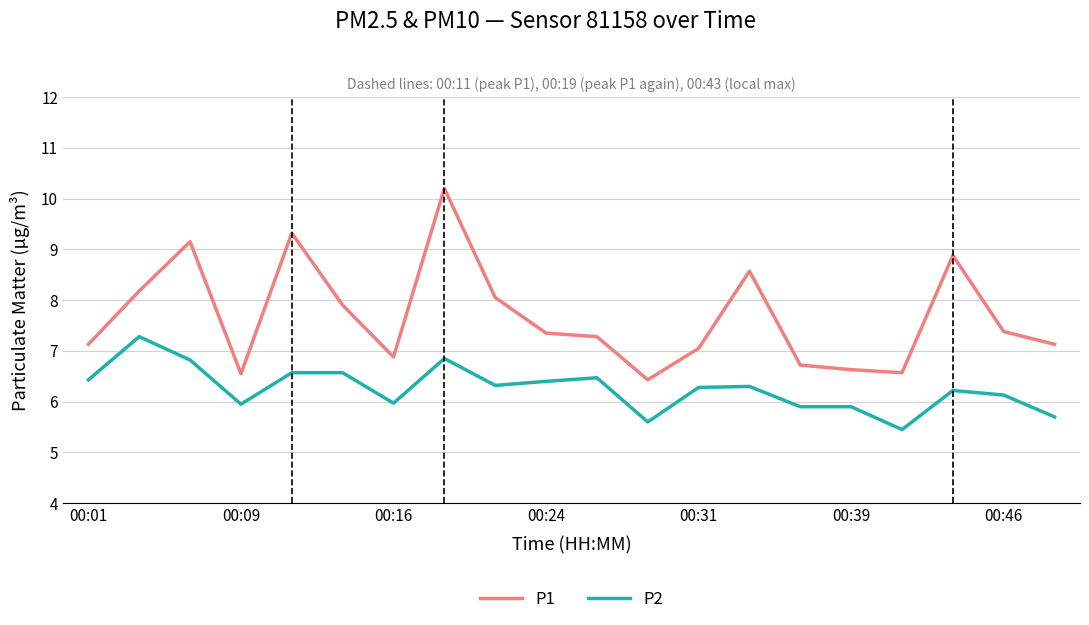

What is the highest value of the P2 series?

7.3